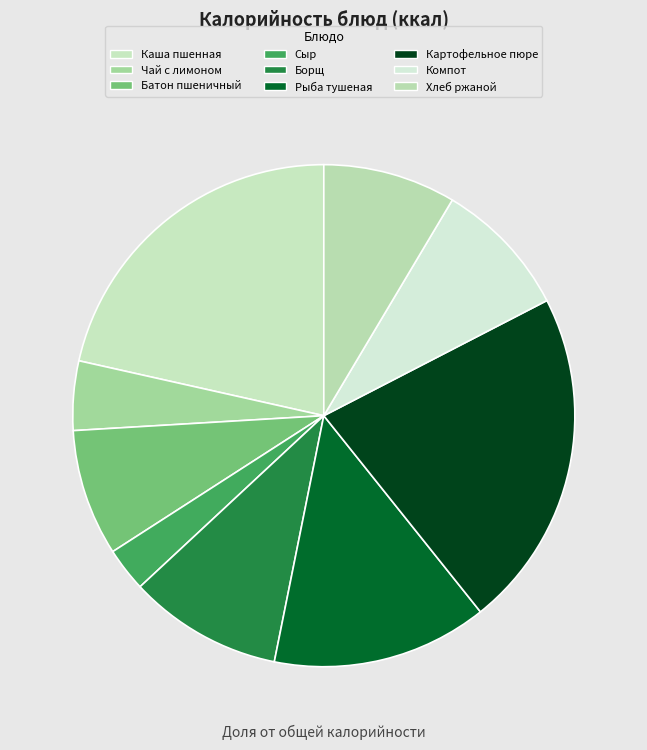

The Чай с лимоном slice represents 4% of the pie. True or false?

True